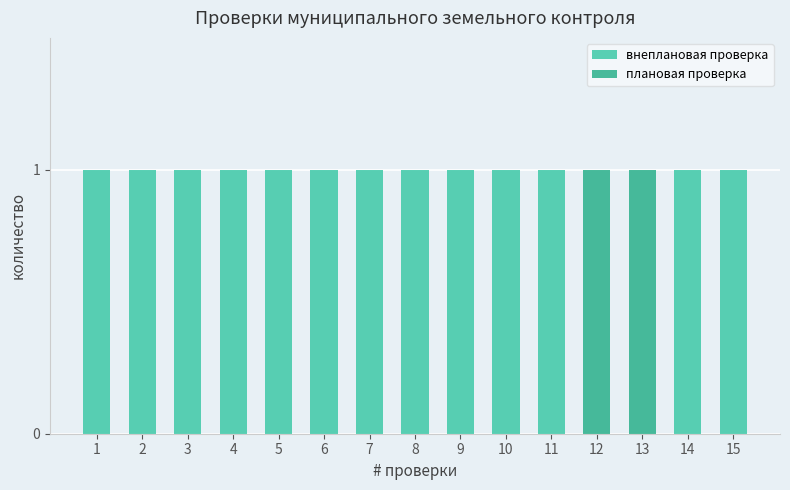

Does the chart contain stacked bars?

Yes